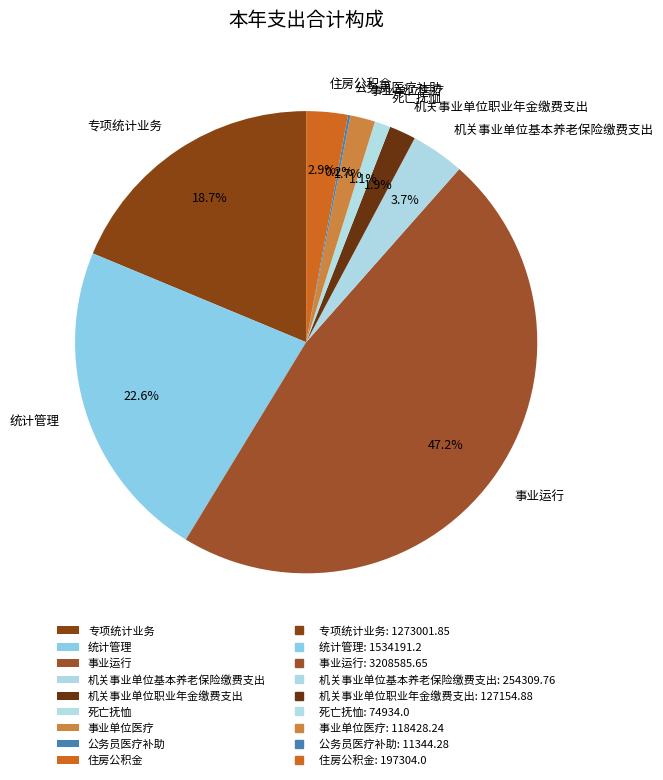

To the nearest percent, what is the combined percentage of 死亡抚恤 and 统计管理?

24%